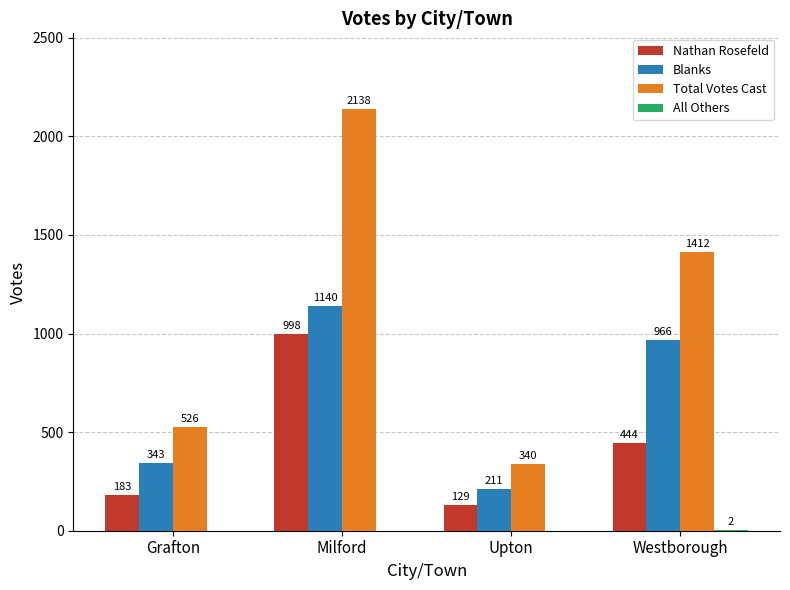

Which category has the highest value in the Total Votes Cast series?

Milford